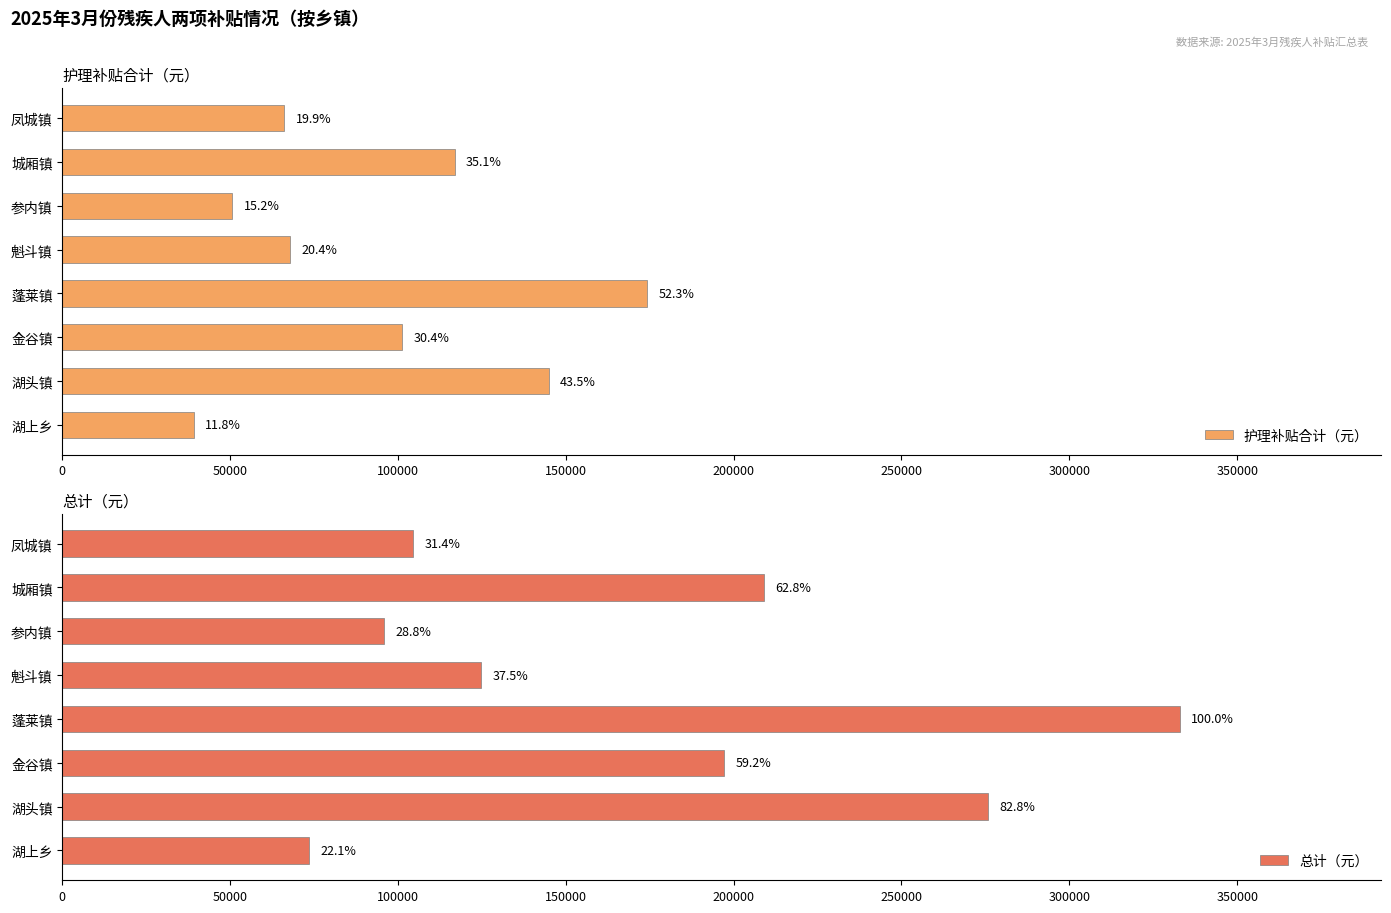

The 总计（元） series shows 71721 at 金谷镇. True or false?

False